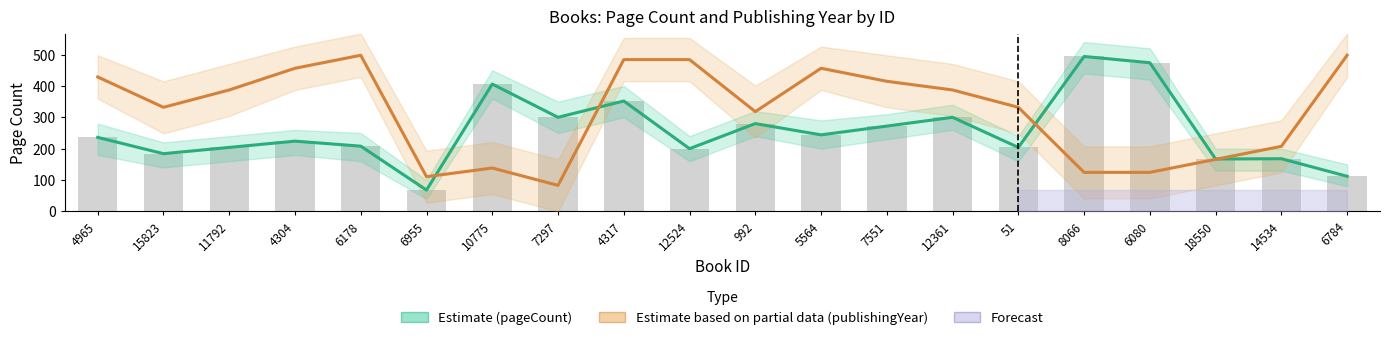

Which series changed the most between 7297 and 12361?

Estimate based on partial data (publishingYear)